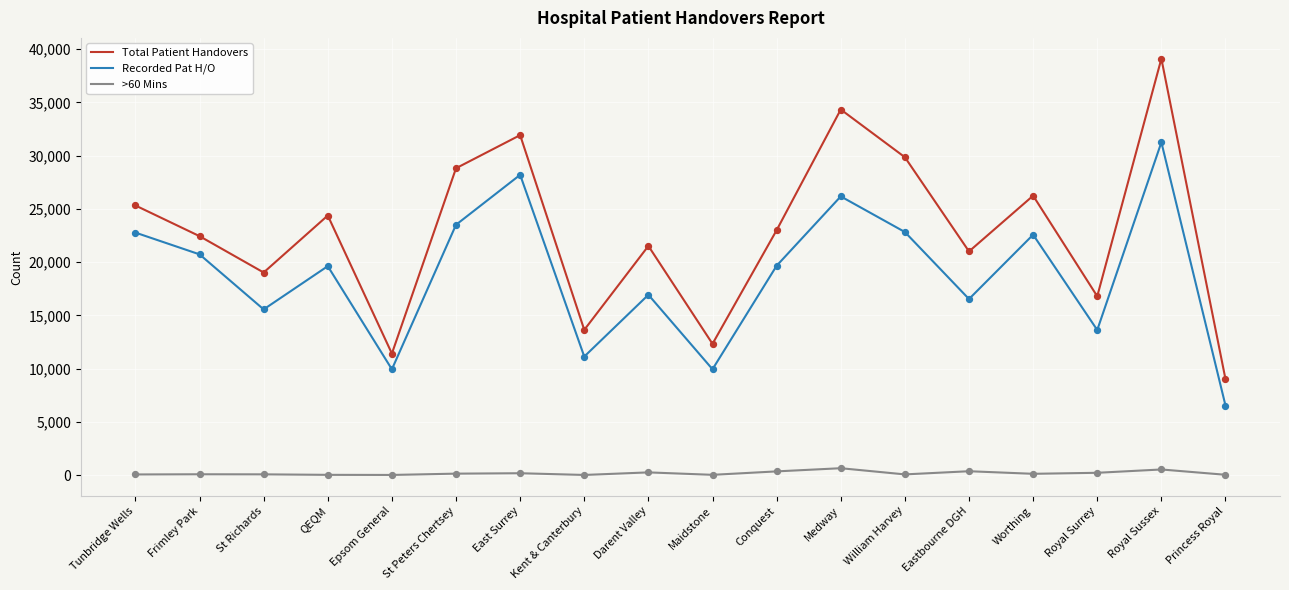

What is the total value across all series at Tunbridge Wells?

48139